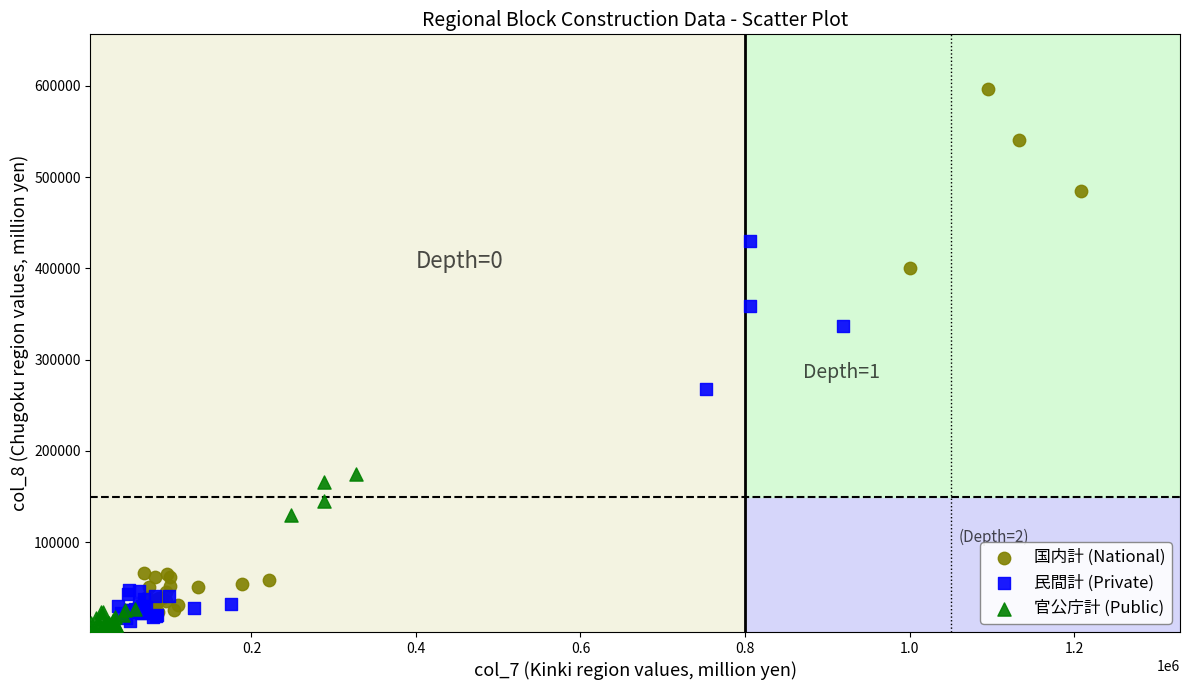

Which series has the widest spread of Y values?

国内計 (National)